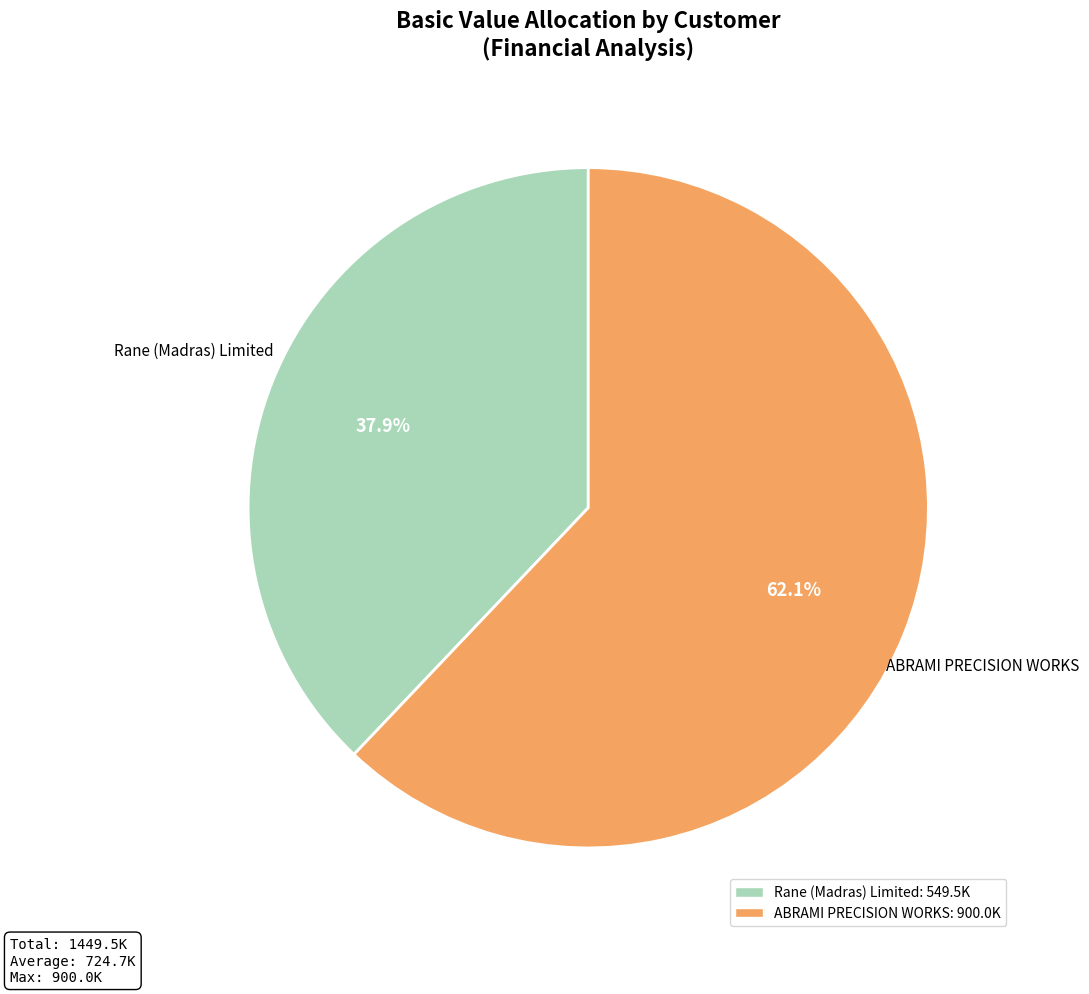

To the nearest percent, what is the difference between the largest and smallest slice percentages?

24%